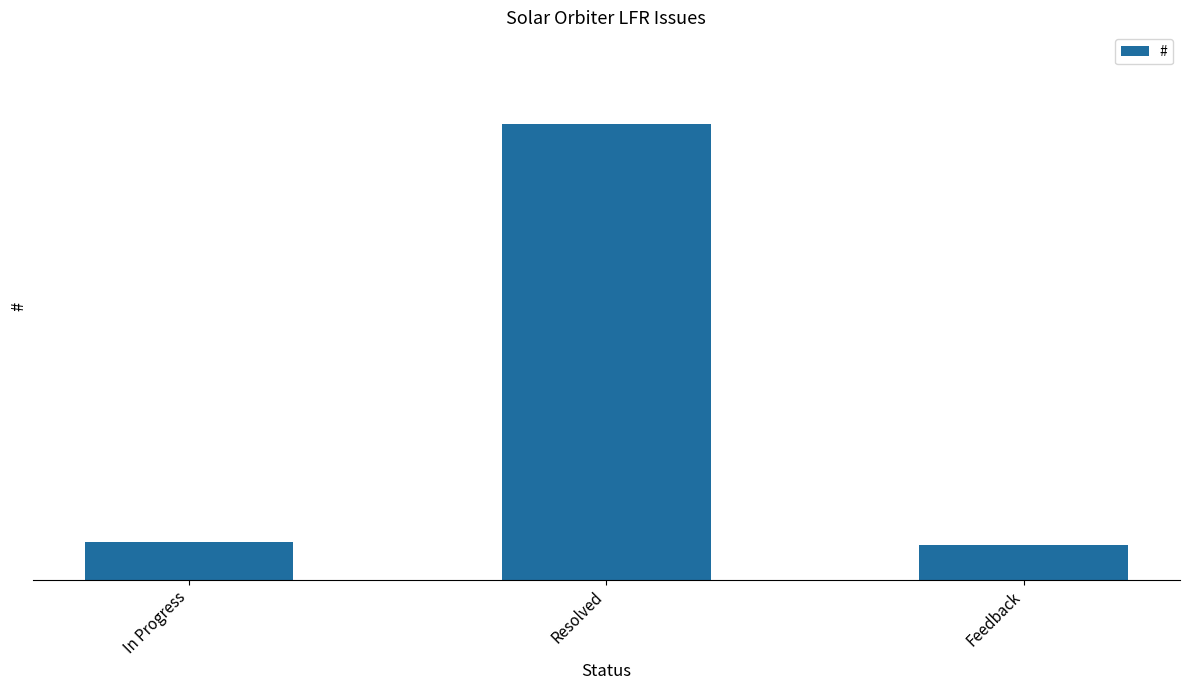

What is the difference between the values at In Progress and Feedback?

2